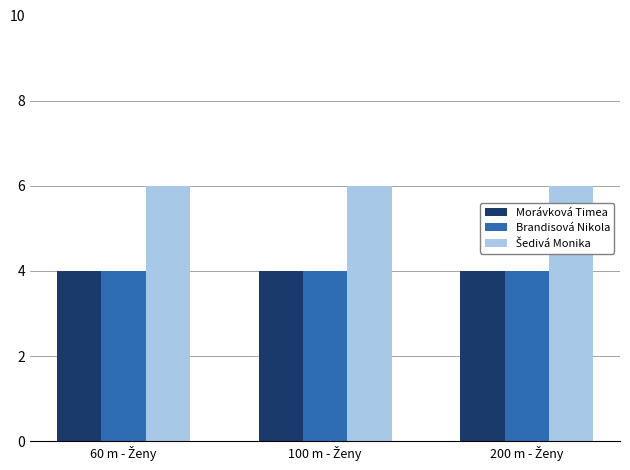

What is the minimum value shown in the chart?

4